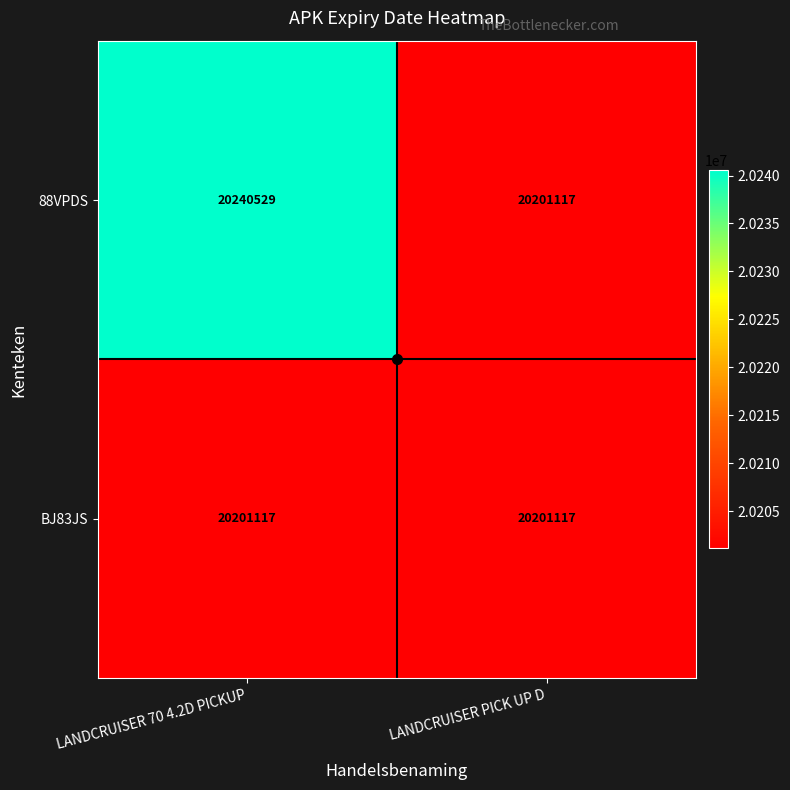

Read the BJ83JS value at LANDCRUISER PICK UP D.

20201117